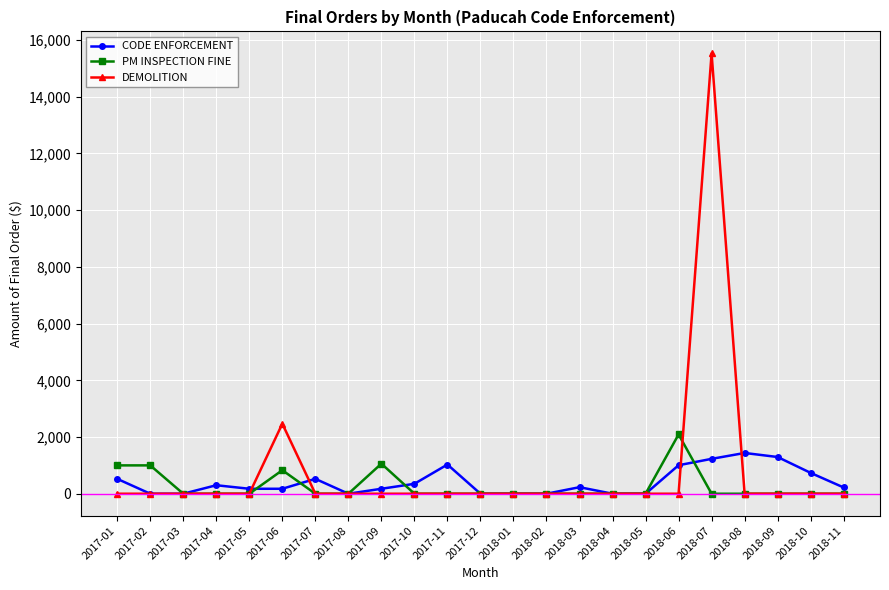

What are all the series names shown in the legend?

CODE ENFORCEMENT, PM INSPECTION FINE, DEMOLITION